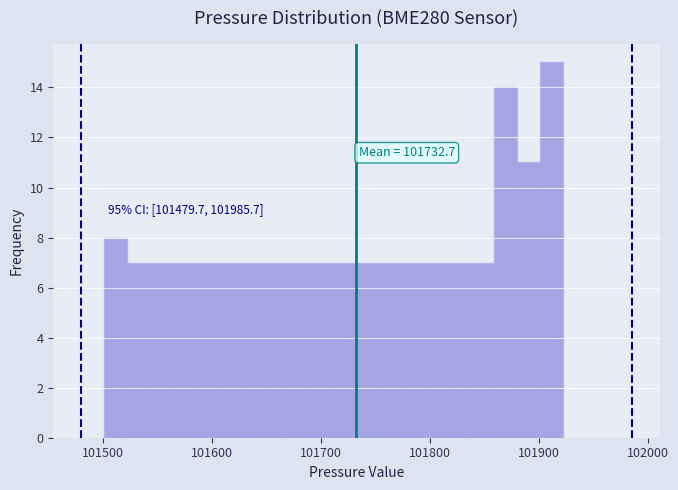

Around what value on the x-axis is the tallest bar? Give the approximate position of its centre, as read against the axis.

101910